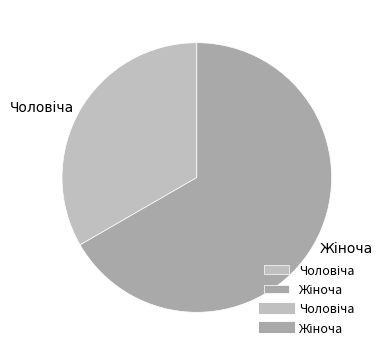

Is there any slice that represents more than half of the pie?

Yes